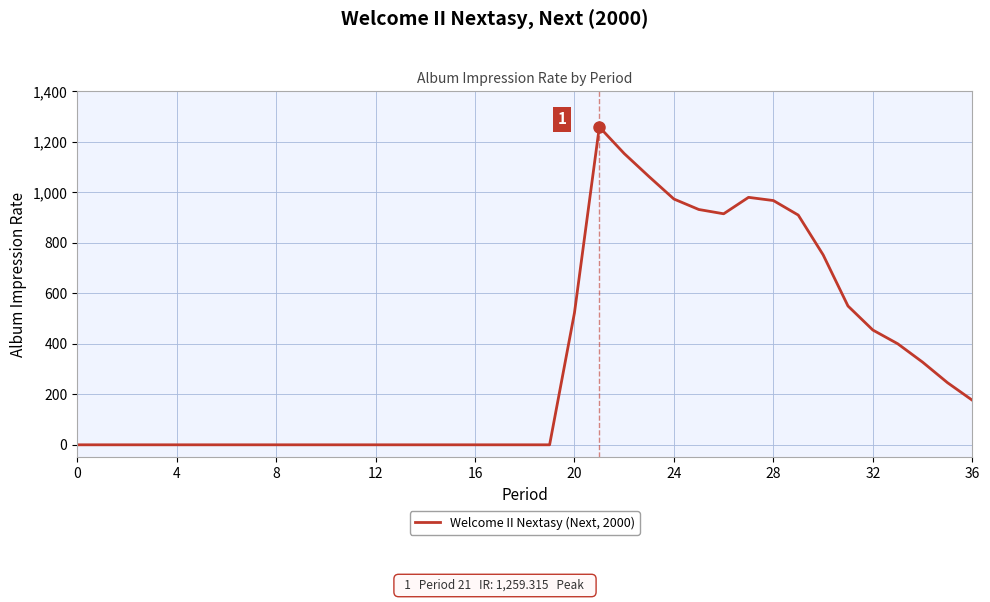

What is the maximum value shown in the chart?

1259.3